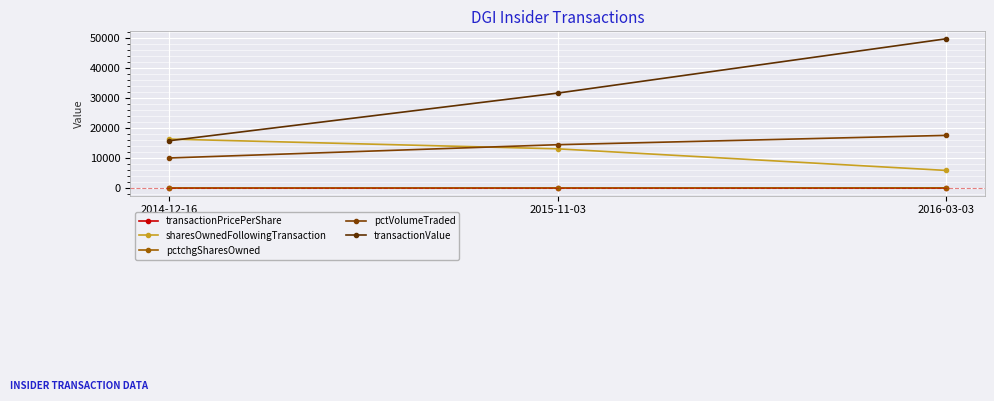

What value does the pctchgSharesOwned series have at 2016-03-03?

52.0